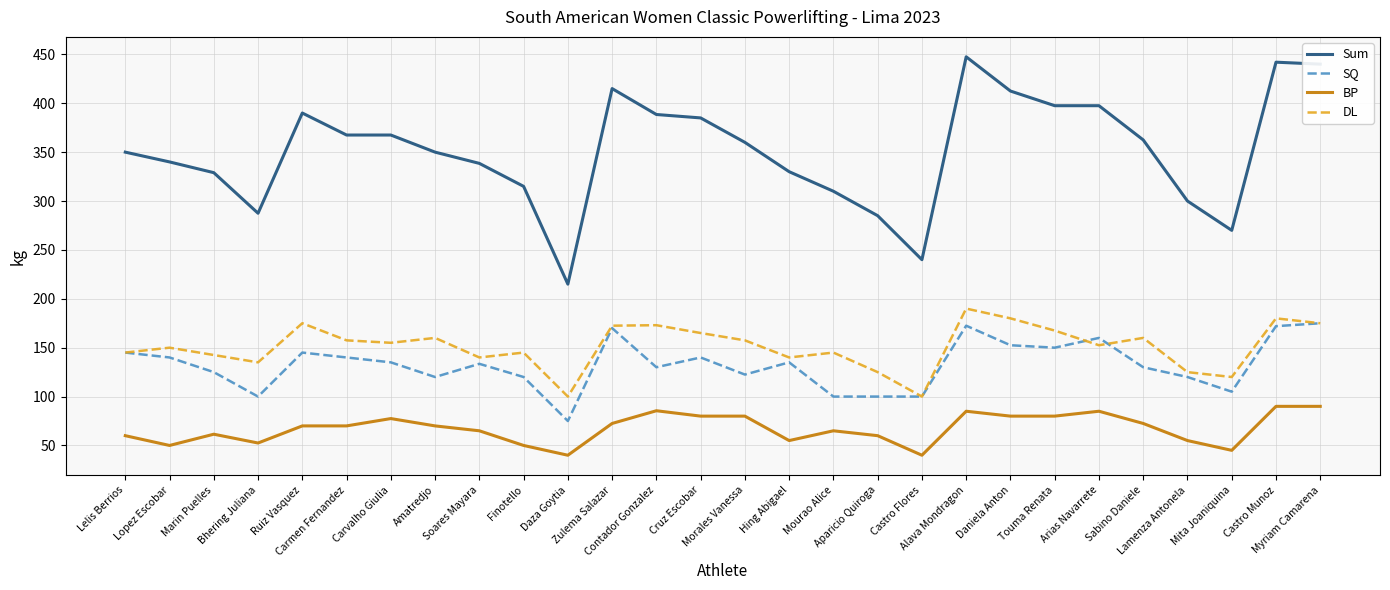

At which category does SQ reach its first local valley?

Bhering Juliana